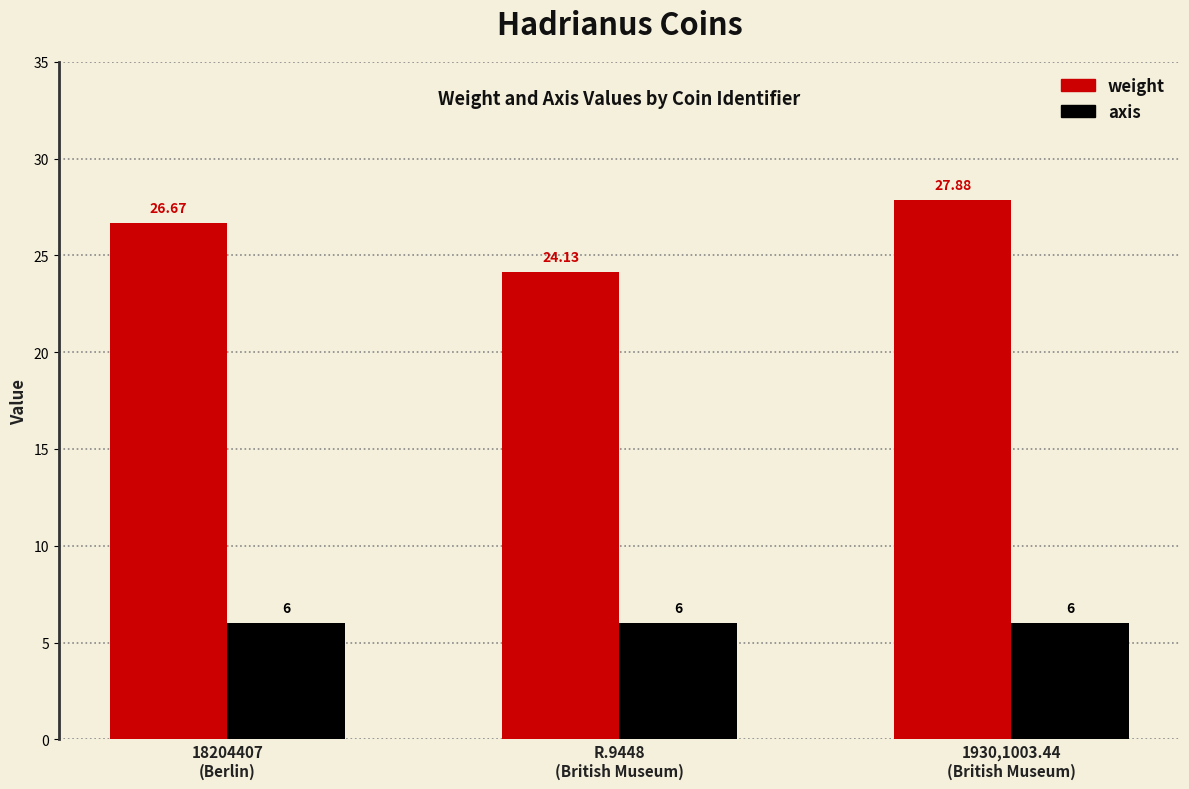

How many categories are shown in the chart?

3